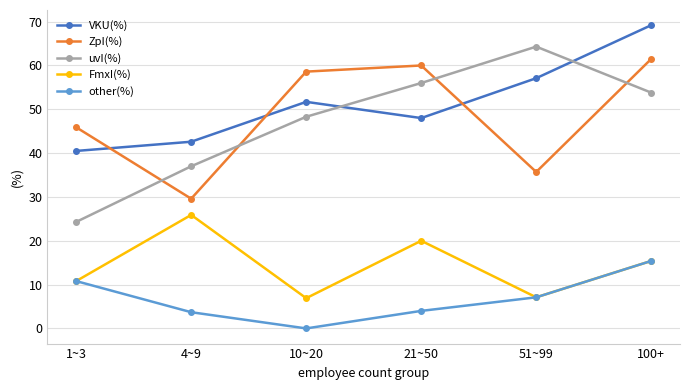

How many categories are shown in the chart?

6